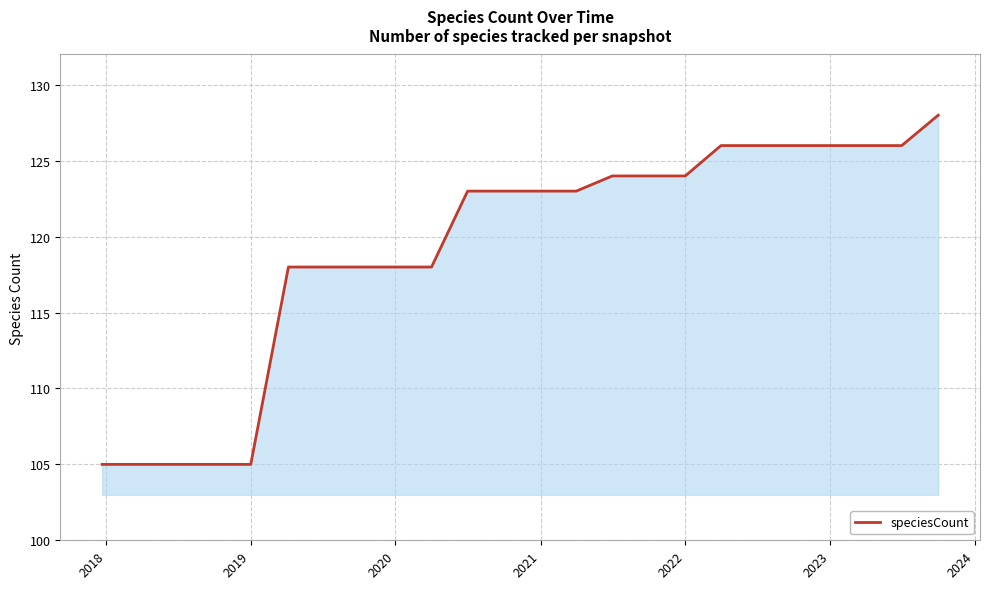

What is the minimum value shown in the chart?

105